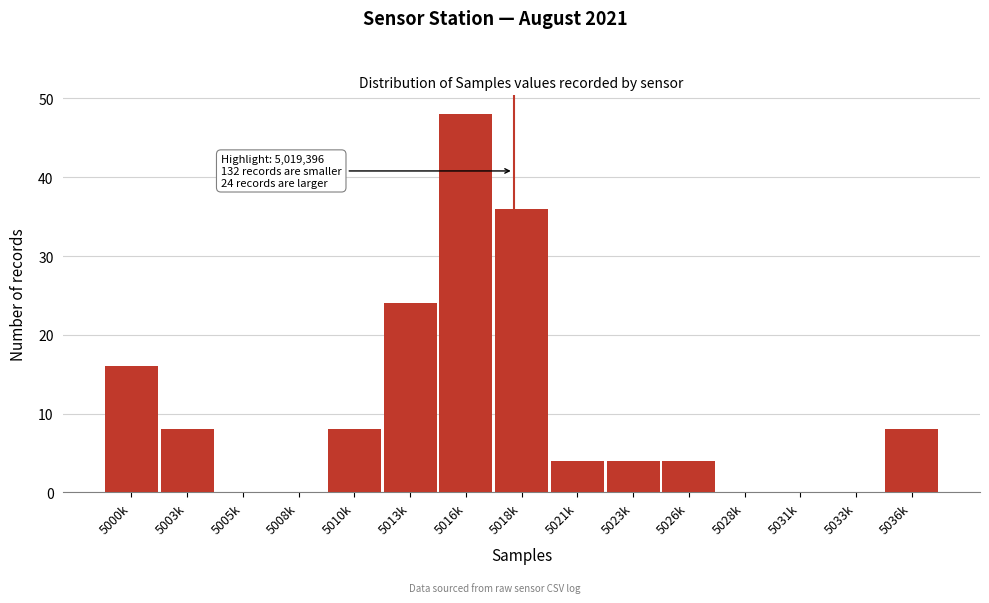

Reading left to right, list all the values displayed in this chart.

5000k=16	5003k=8	5005k=0	5008k=0	5010k=8	5013k=24	5016k=48	5018k=36	5021k=4	5023k=4	5026k=4	5028k=0	5031k=0	5033k=0	5036k=8